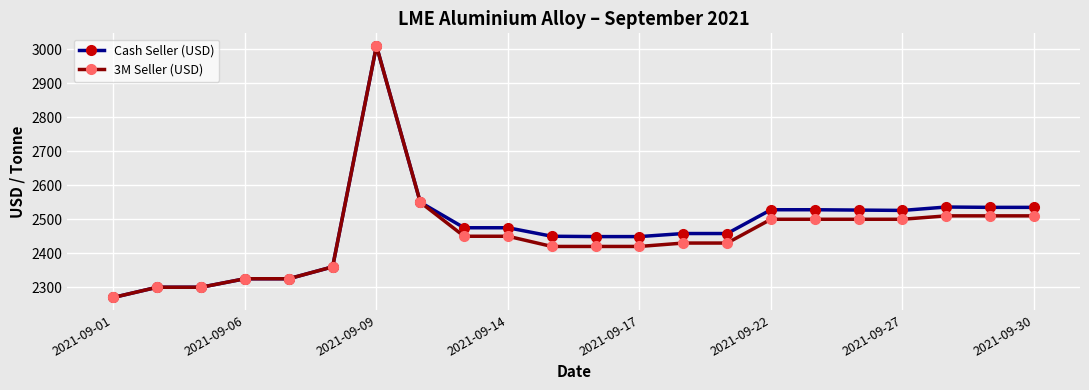

What is the lowest value of the Cash Seller (USD) series?

2270